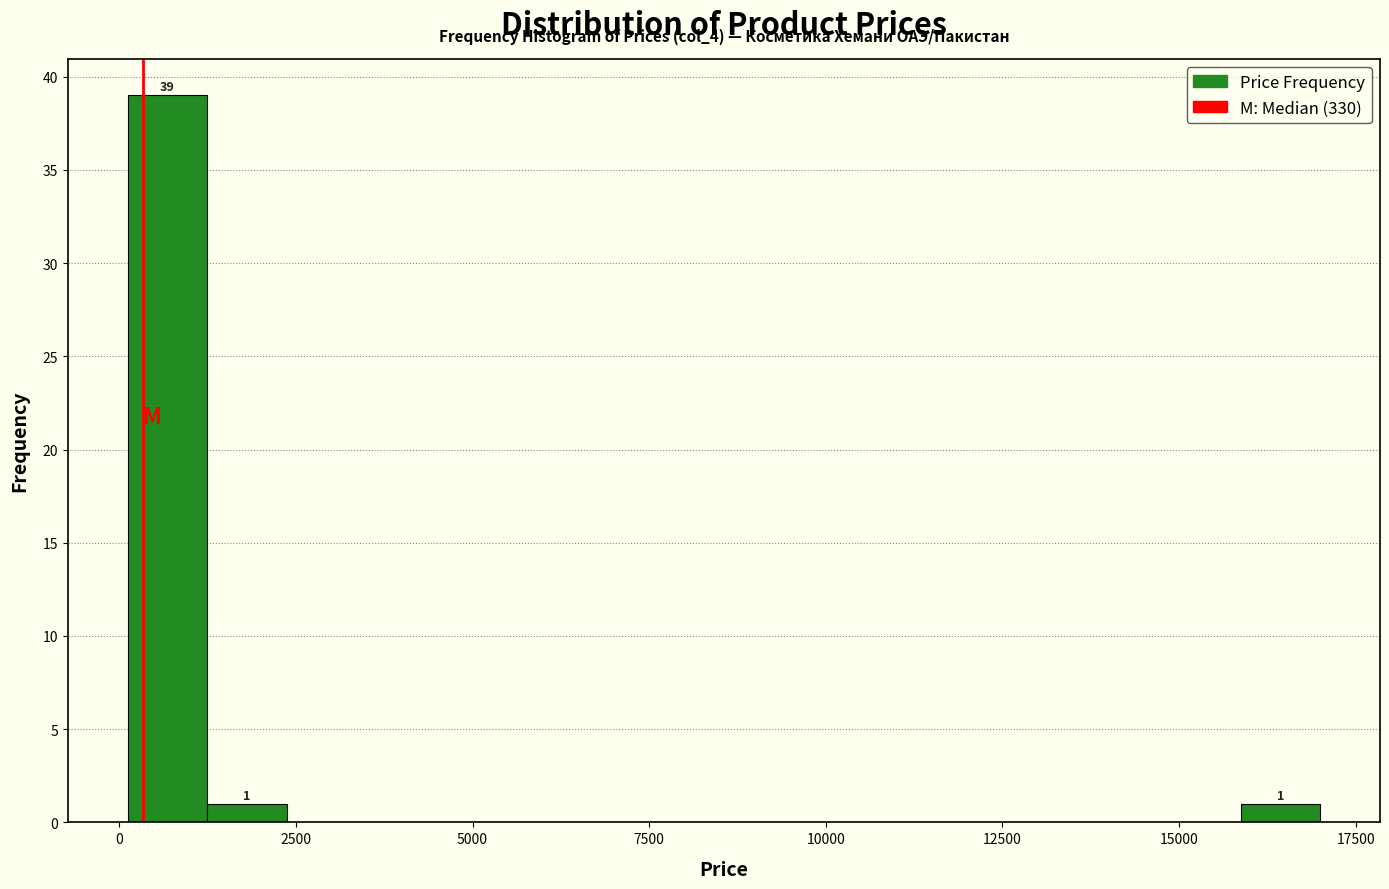

Around what value on the x-axis is the tallest bar? Give the approximate position of its centre, as read against the axis.

500